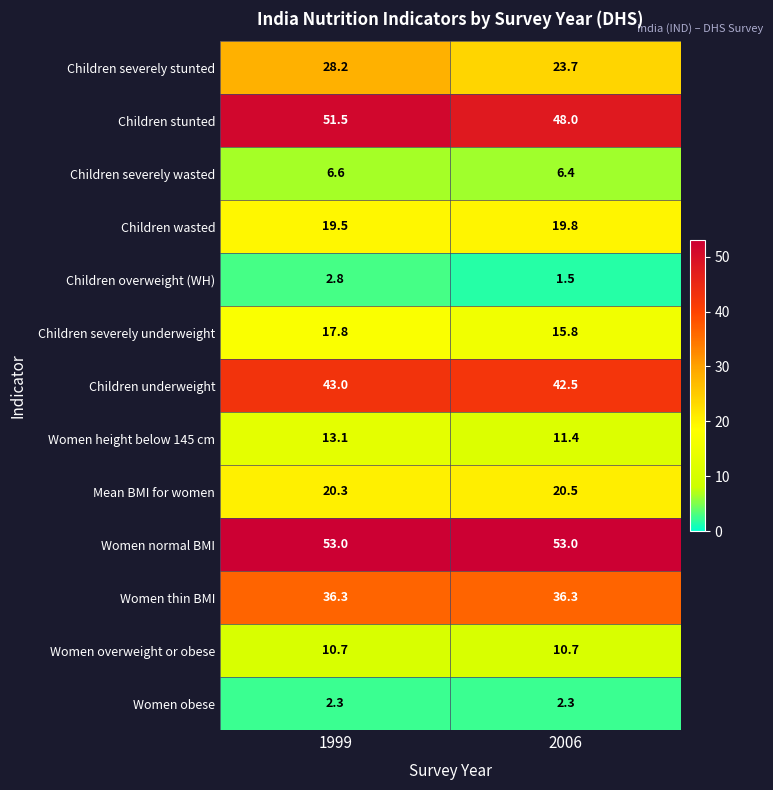

Reading left to right, list all the values displayed in this chart.

Children severely stunted: 28.2	23.7
Children stunted: 51.5	48.0
Children severely wasted: 6.6	6.4
Children wasted: 19.5	19.8
Children overweight (WH): 2.8	1.5
Children severely underweight: 17.8	15.8
Children underweight: 43.0	42.5
Women height below 145 cm: 13.1	11.4
Mean BMI for women: 20.3	20.5
Women normal BMI: 53.0	53.0
Women thin BMI: 36.3	36.3
Women overweight or obese: 10.7	10.7
Women obese: 2.3	2.3